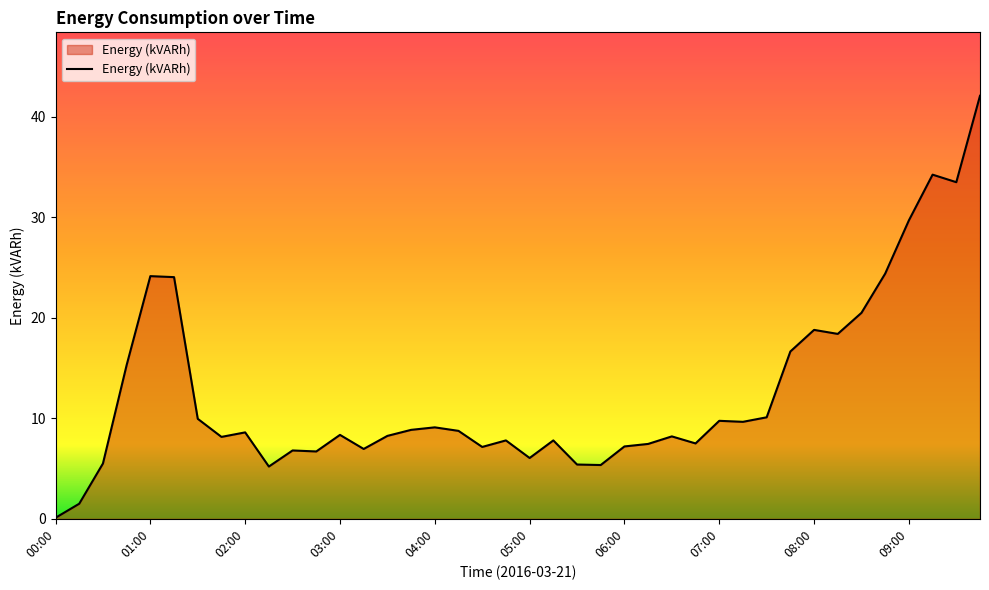

What is the difference between the maximum and minimum values?

42.0